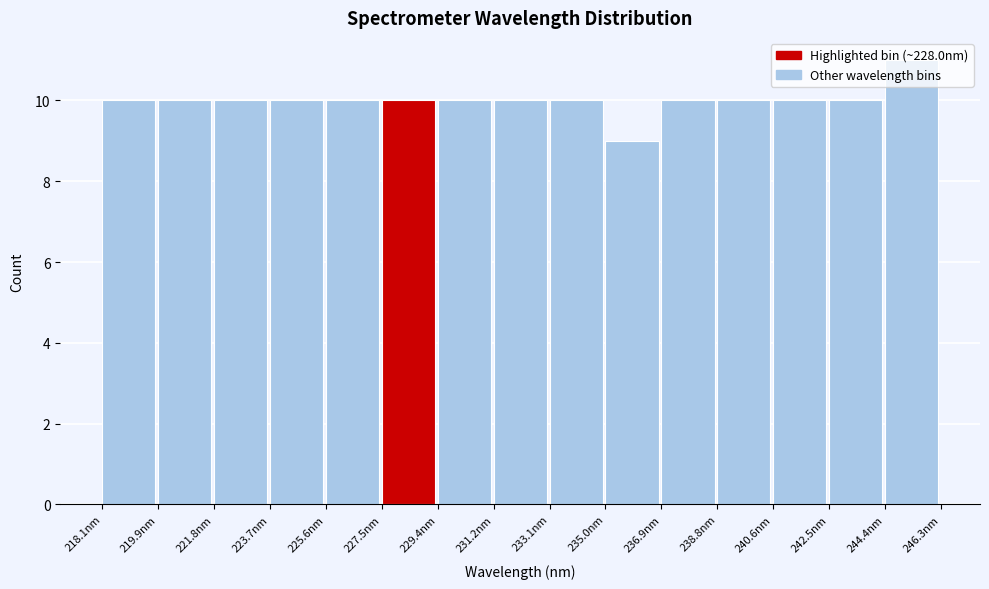

What is the height of the bar covering 233.2 to 235.0 on the x-axis? Neither the bar edges nor the heights are printed on the chart, so give them approximately, as read against the axes.

10